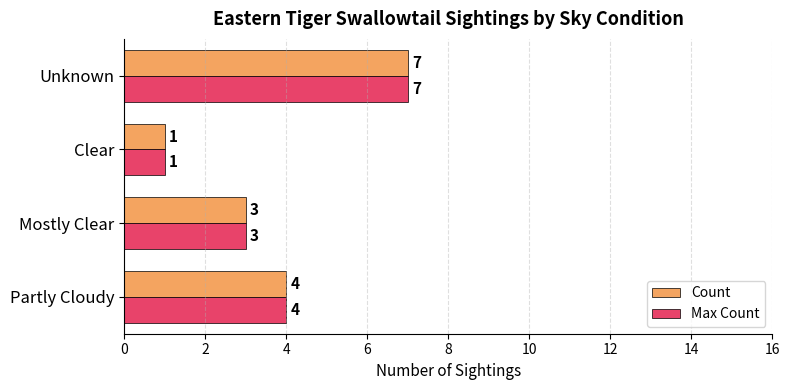

Is the value of Count at Partly Cloudy greater than the value of Max Count at Clear?

Yes